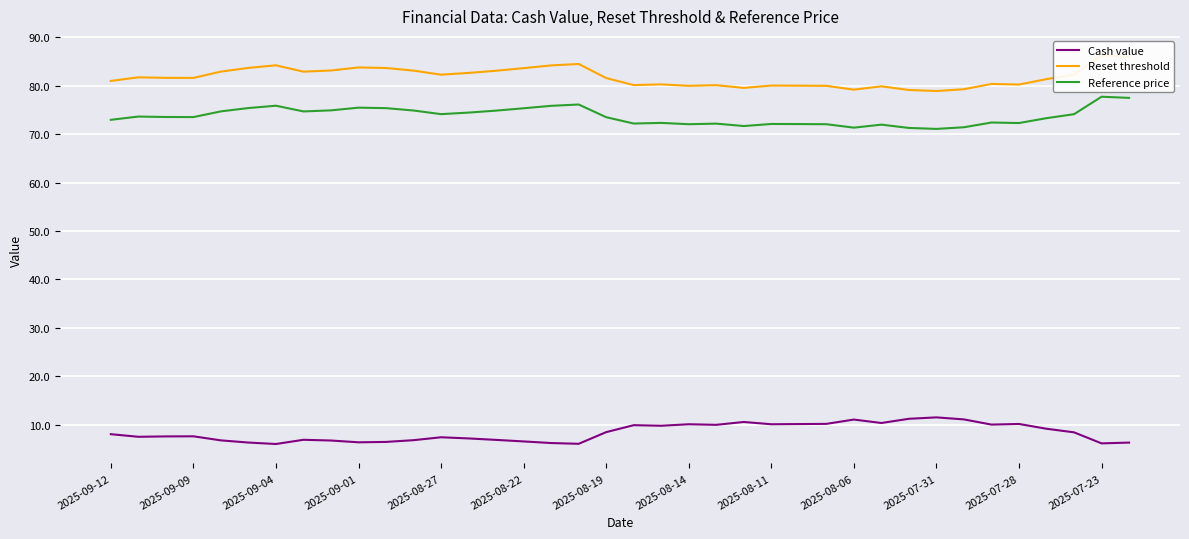

What is the highest value of the Reference price series?

77.8